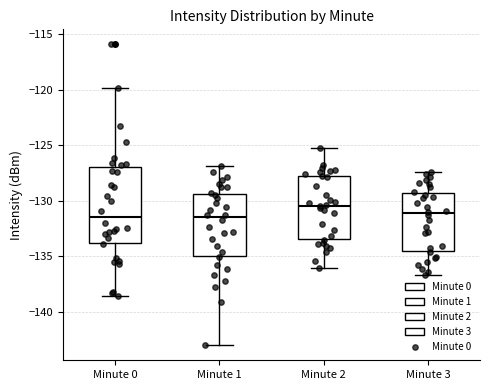

Reading left to right, transcribe this box plot: for each box, give where its median line is, the range the box spans, and where its two whiskers end, as read against the y-axis. The values are not printed on the chart, so give them approximately, as read against the axis.

Minute 0: median -131.5, box -134.0 to -127.0, whiskers -138.5 to -120.0
Minute 1: median -131.5, box -135.0 to -129.5, whiskers -143.0 to -127.0
Minute 2: median -130.5, box -133.5 to -128.0, whiskers -136.0 to -125.5
Minute 3: median -131.0, box -134.5 to -129.5, whiskers -136.5 to -127.5